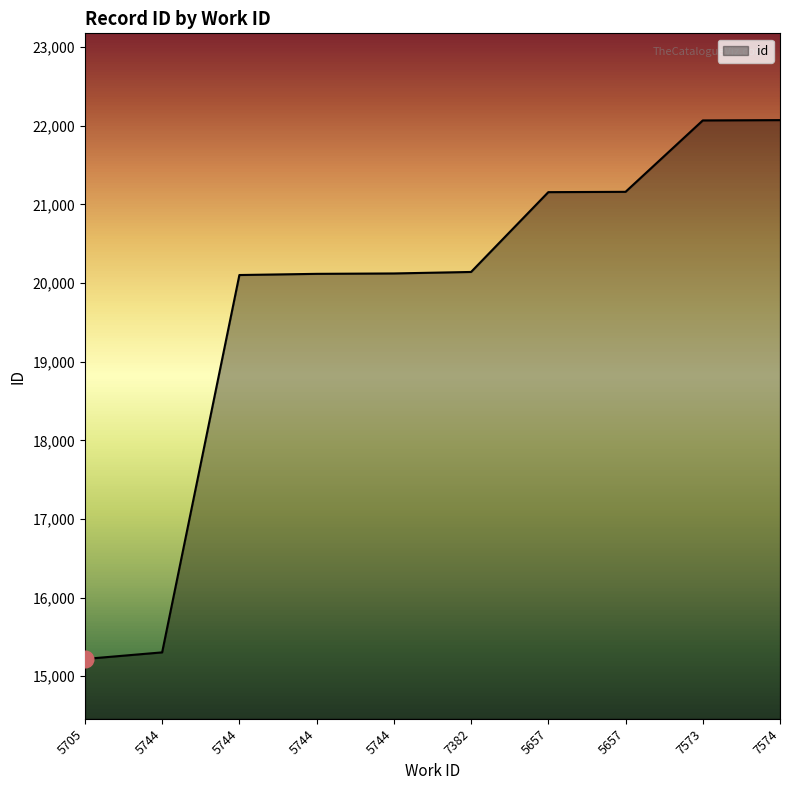

What is the change in value from 5744 to 5744?

+4814